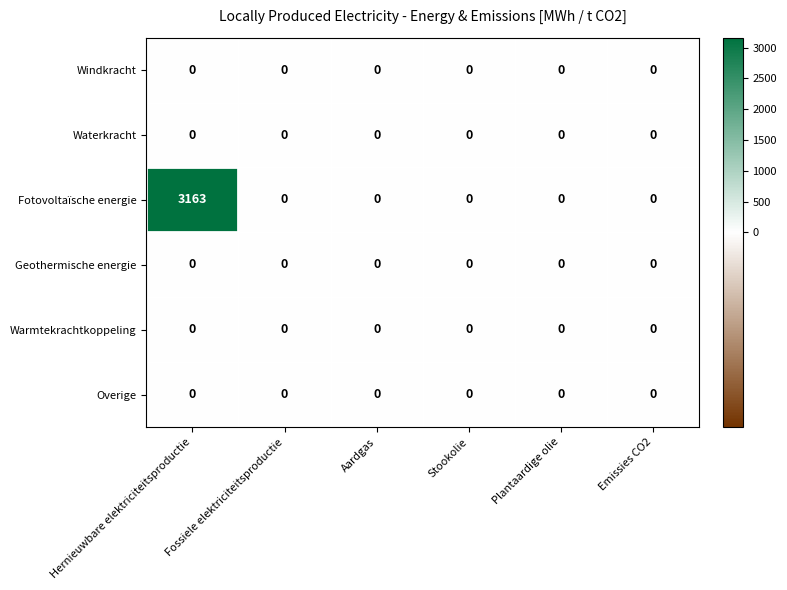

Which series has the largest total across all categories?

Fotovoltaïsche energie